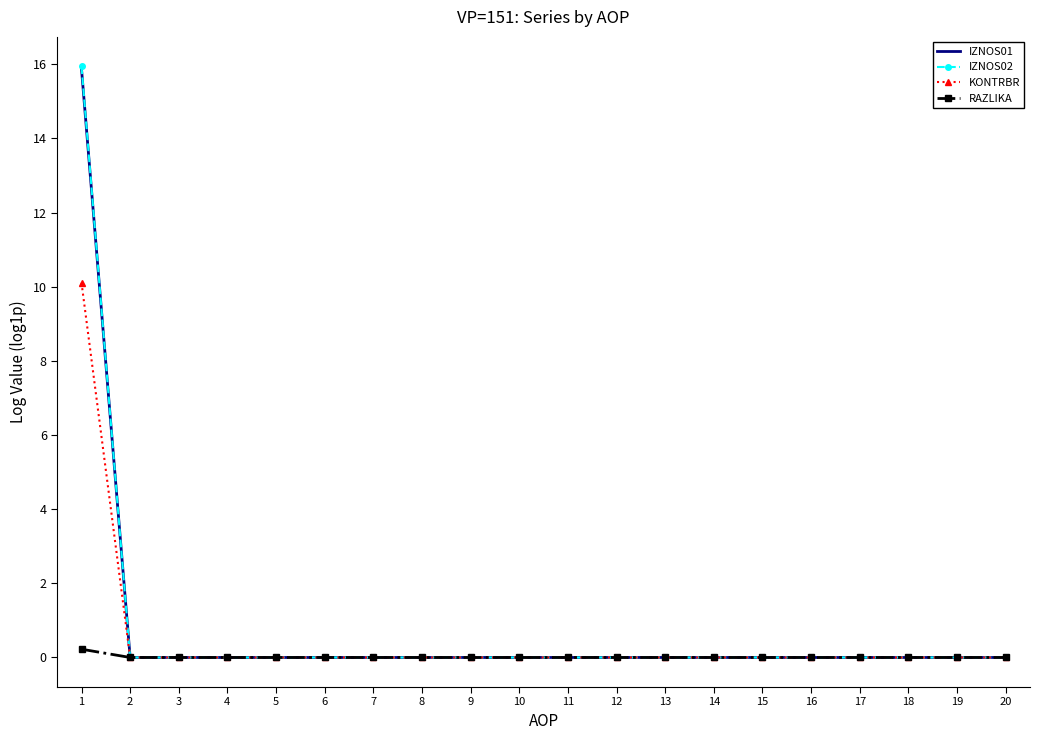

Which series has the widest spread of values?

IZNOS02